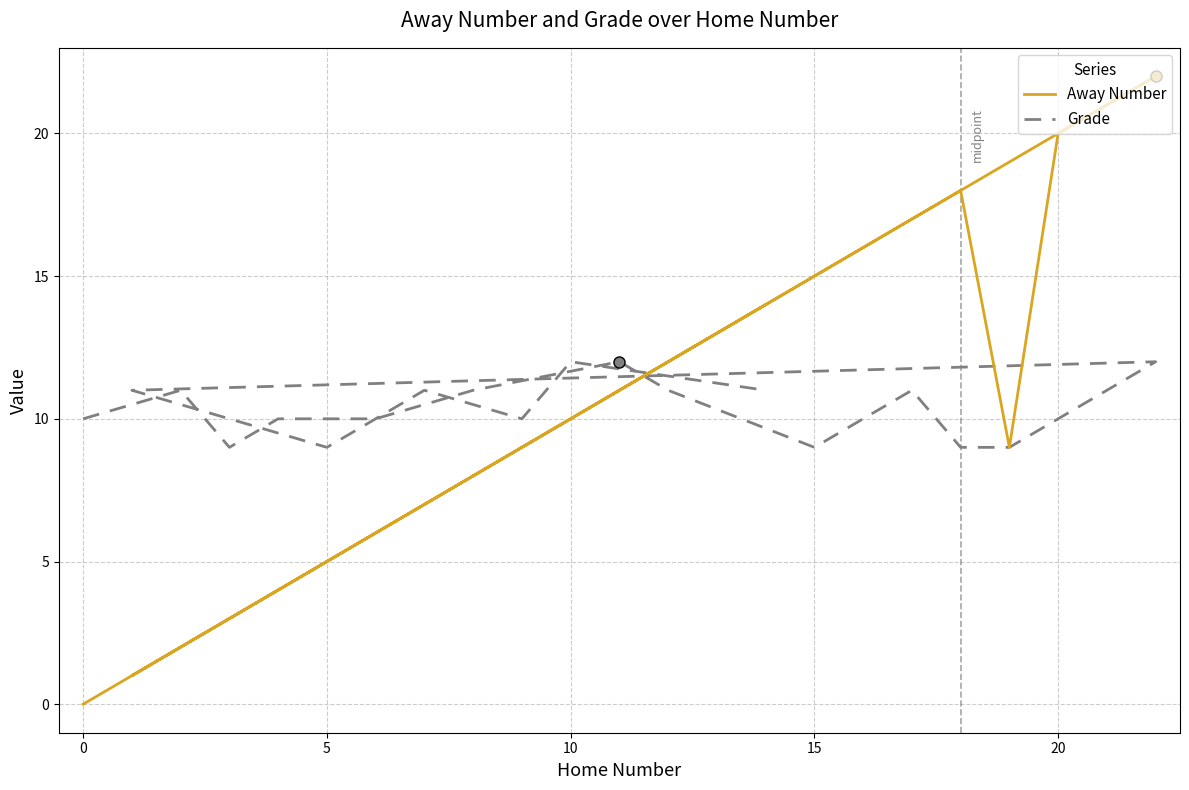

At how many categories does at least one series exceed 12?

8